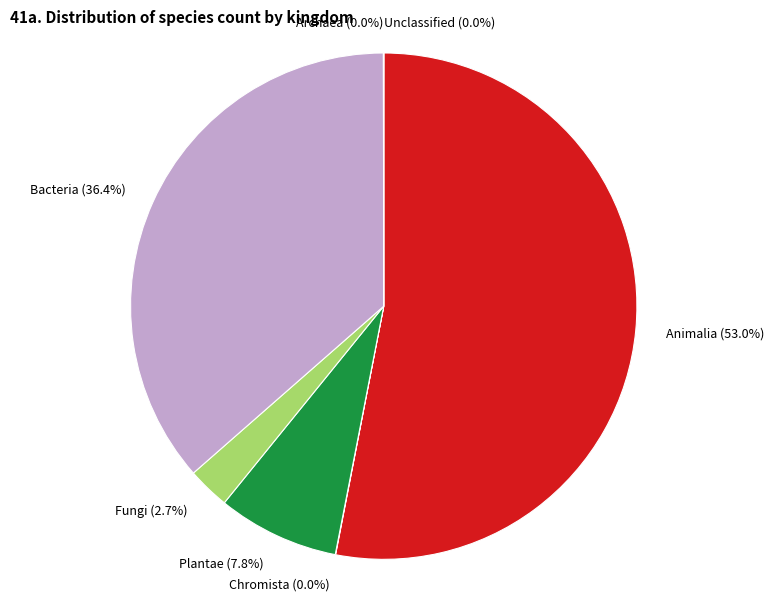

Which category accounts for the majority?

Animalia